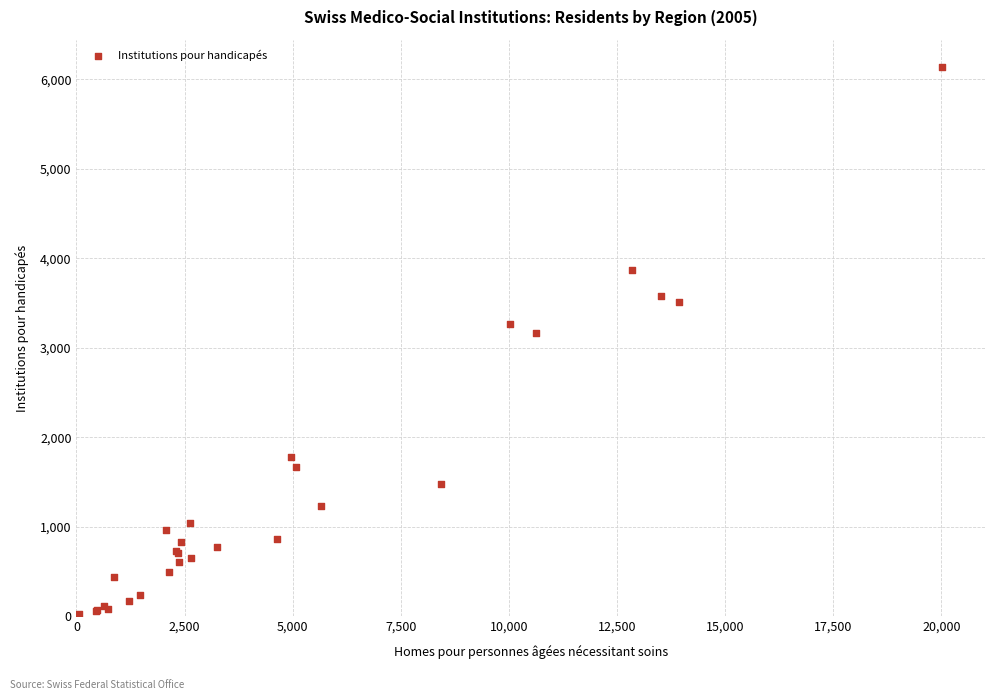

What Y value in the scatter plot is closest to 3078?

3166